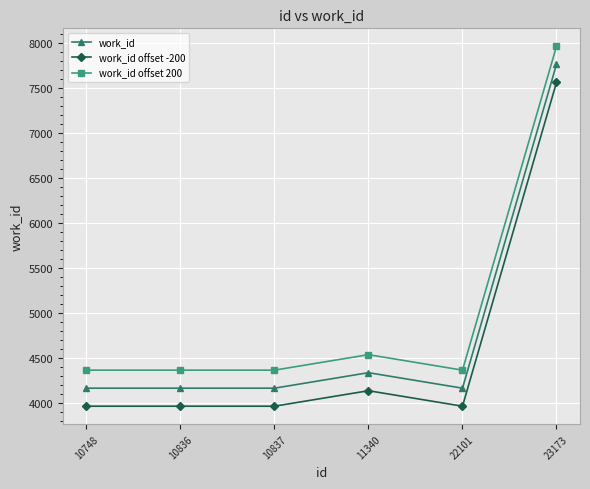

Rank the series by their maximum value, from lowest to highest.

work_id offset -200, work_id, work_id offset 200